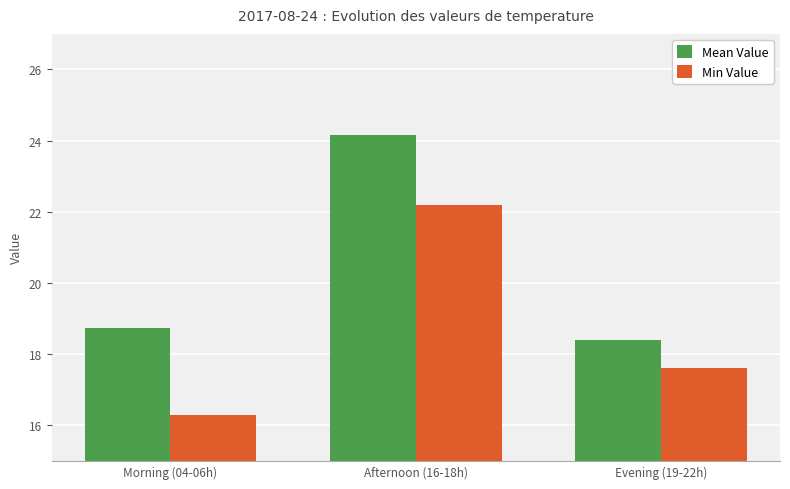

List the labels in order of Mean Value value, smallest first.

Evening (19-22h), Morning (04-06h), Afternoon (16-18h)